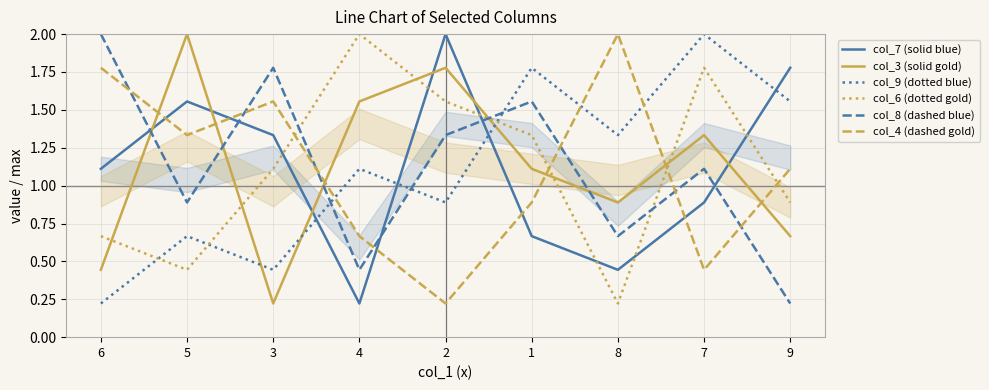

What is the difference between the col_4 (dashed gold) values at 4 and 6?

1.1